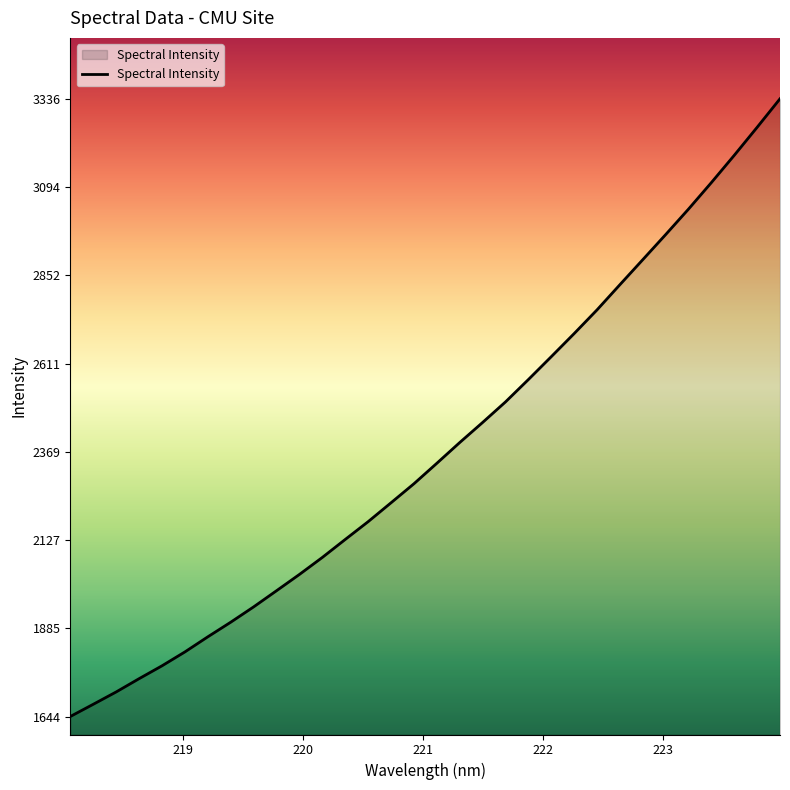

Reading left to right, extract all data points from this chart.

1643.7	1677.1	1710.9	1747.2	1782.5	1820.6	1862.0	1902.0	1944.0	1988.3	2032.9	2079.5	2128.7	2177.4	2229.2	2281.3	2337.4	2394.2	2449.2	2505.5	2566.8	2629.4	2692.7	2757.6	2826.6	2895.1	2963.9	3033.8	3106.4	3181.1	3257.8	3335.9